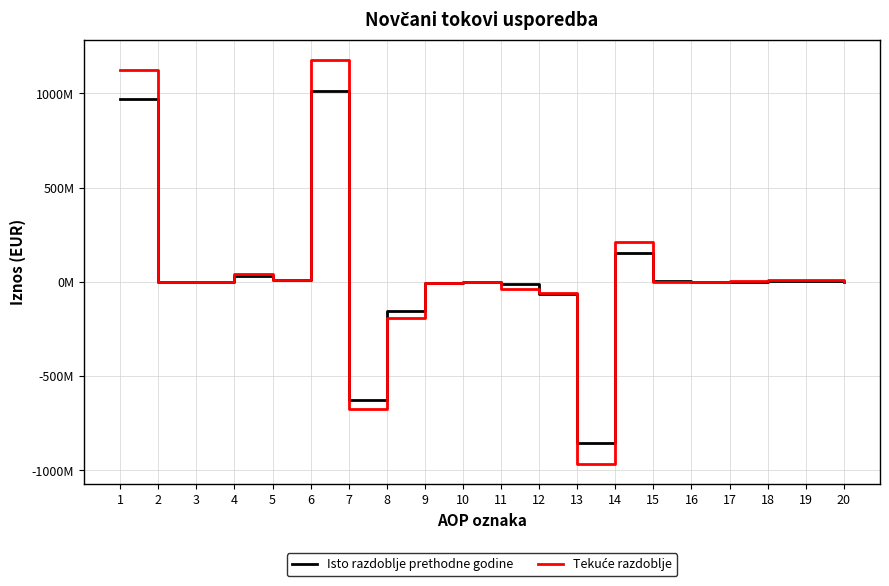

Rank the series by their average value, from lowest to highest.

Isto razdoblje prethodne godine, Tekuće razdoblje